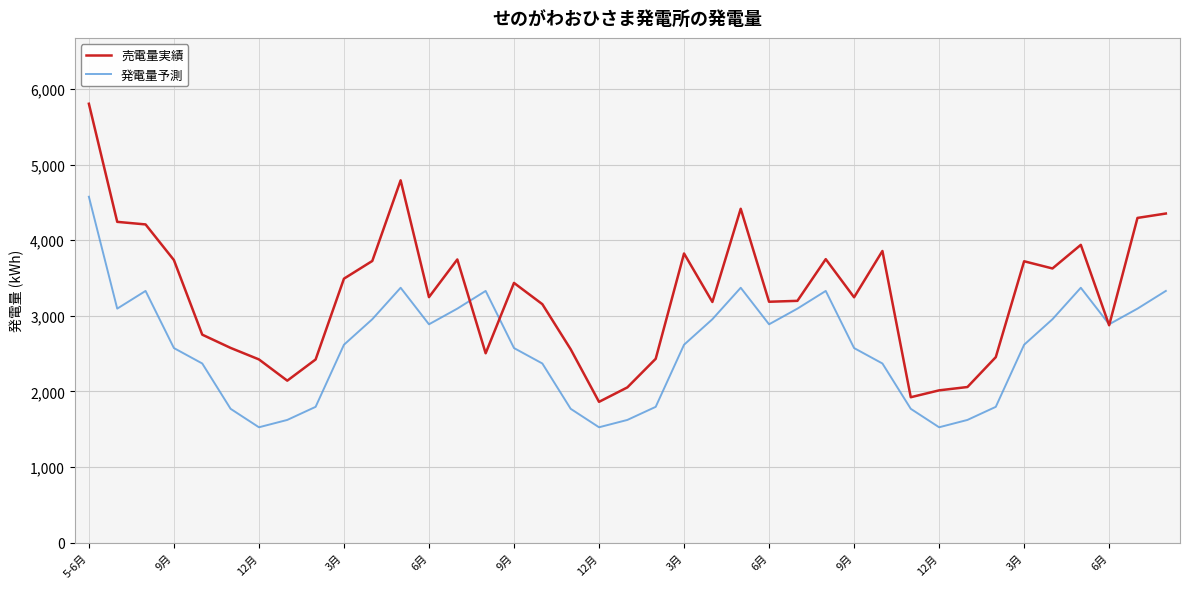

Rank the series by their maximum value, from highest to lowest.

売電量実績, 発電量予測